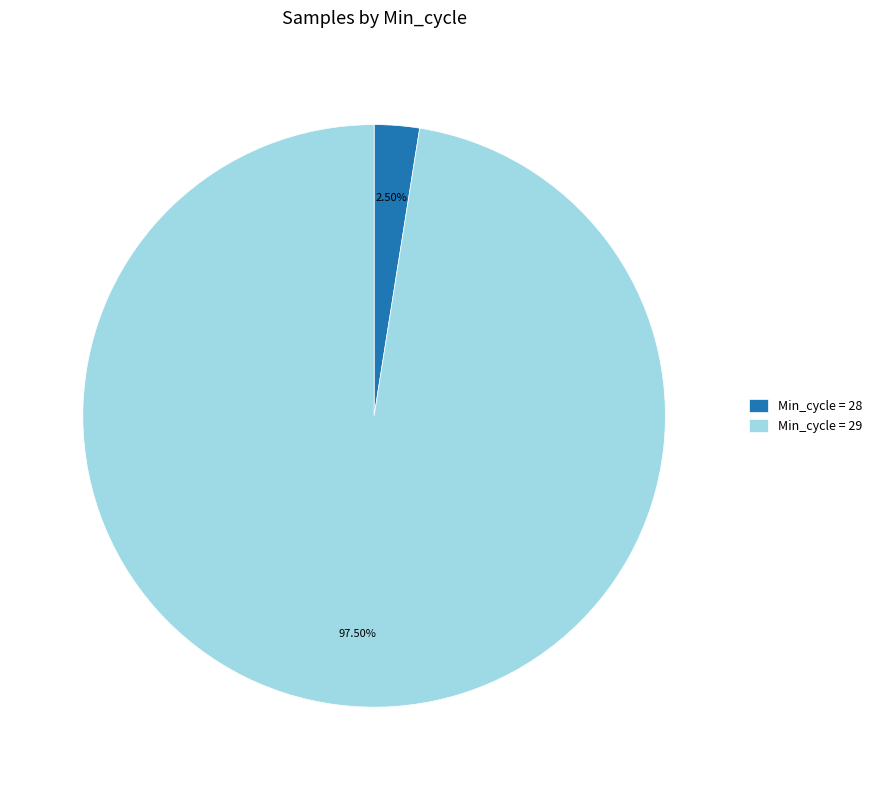

Which category has the biggest portion of the pie?

Min_cycle = 29